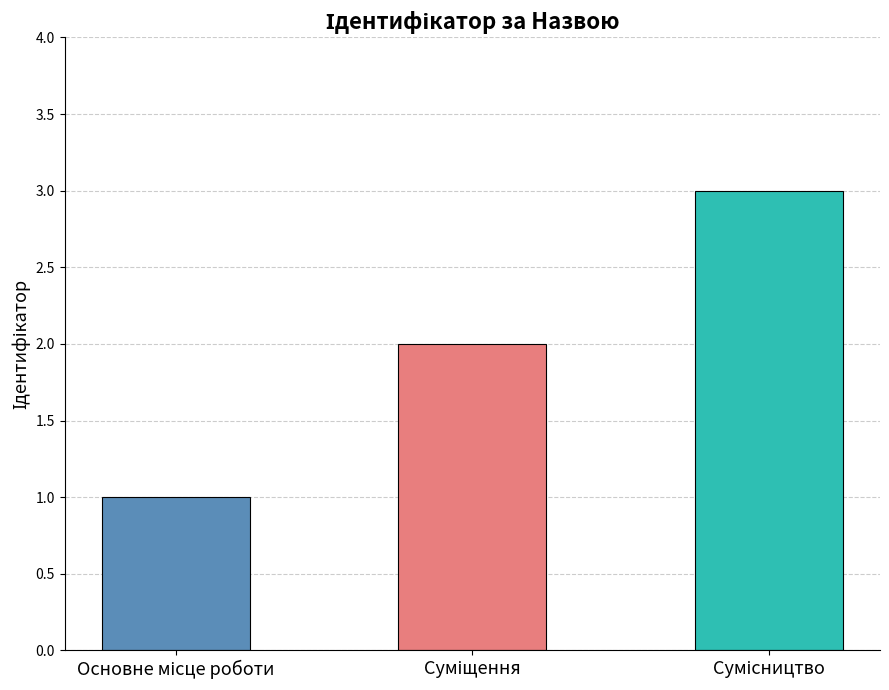

Reading left to right, transcribe all the data shown in this chart.

1	2	3